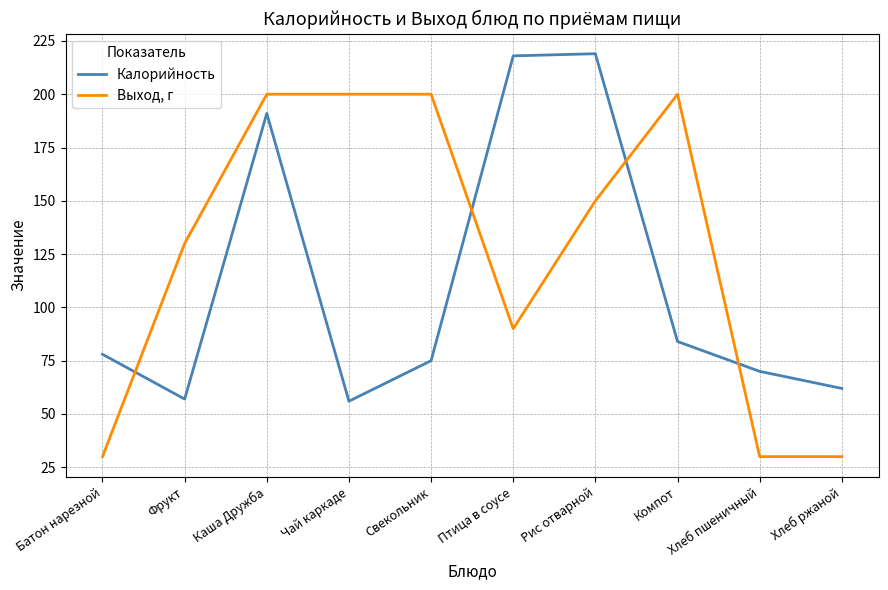

At Свекольник, list the series in order from smallest to largest.

Калорийность, Выход, г